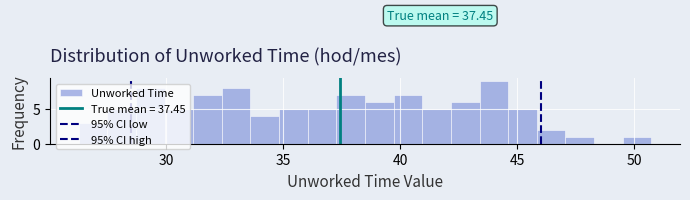

Read against the x-axis, roughly where is the centre of the tallest bar?

44.0